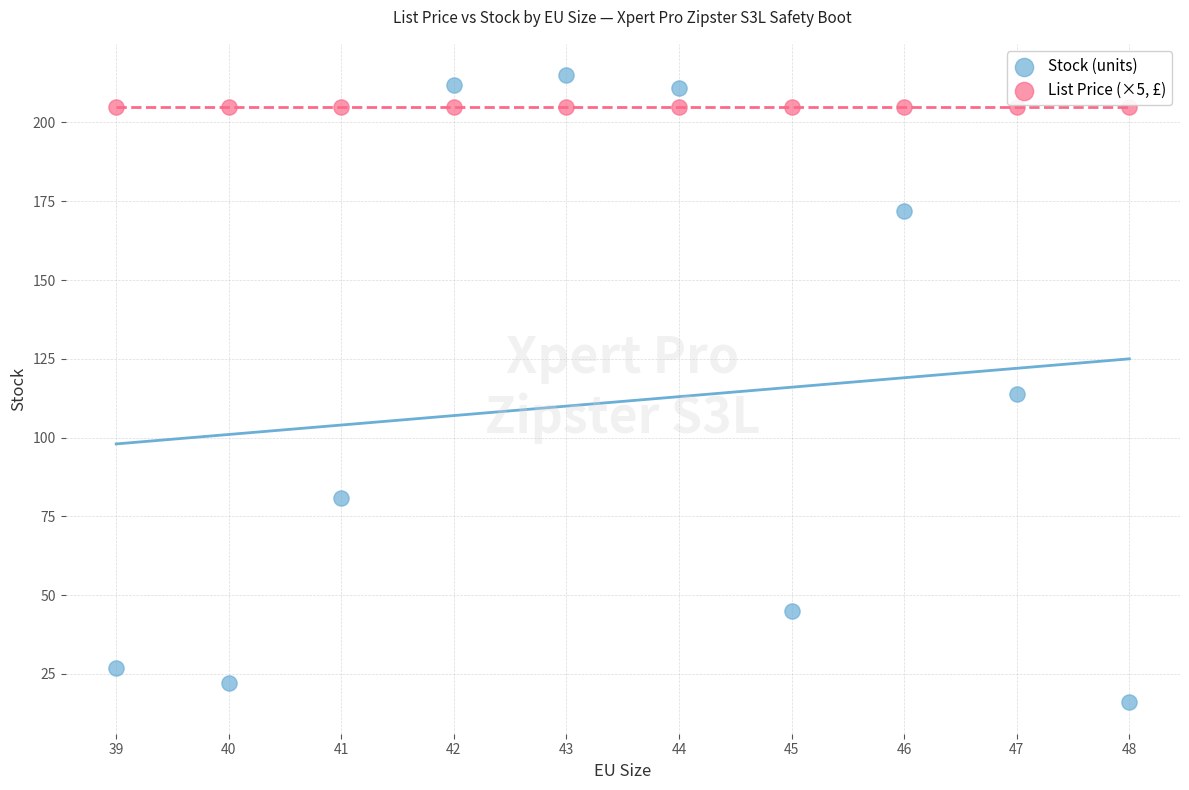

Which series reaches the minimum Y coordinate?

Stock (units)